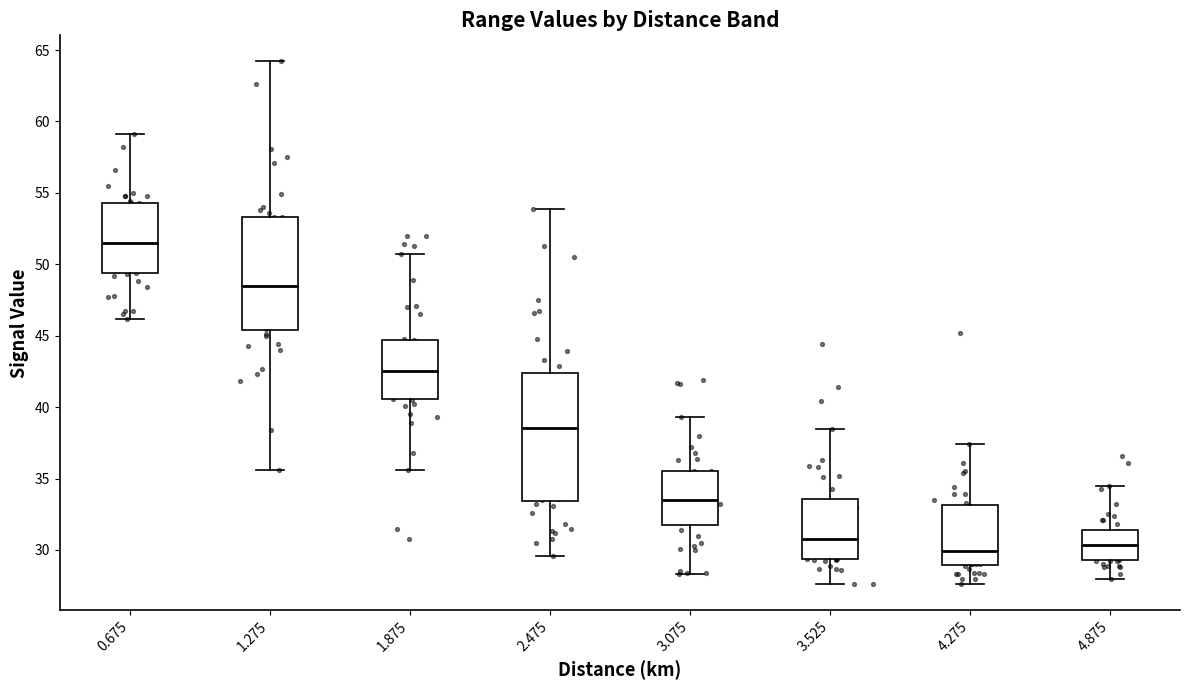

Reading left to right, transcribe this box plot: for each box, give where its median line is, the range the box spans, and where its two whiskers end, as read against the y-axis. The values are not printed on the chart, so give them approximately, as read against the axis.

0.675: median 51.5, box 49.5 to 54.5, whiskers 46.0 to 59.0
1.275: median 48.5, box 45.5 to 53.5, whiskers 35.5 to 64.0
1.875: median 42.5, box 40.5 to 44.5, whiskers 35.5 to 50.5
2.475: median 38.5, box 33.5 to 42.5, whiskers 29.5 to 54.0
3.075: median 33.5, box 32.0 to 35.5, whiskers 28.5 to 39.5
3.525: median 31.0, box 29.5 to 33.5, whiskers 27.5 to 38.5
4.275: median 30.0, box 29.0 to 33.0, whiskers 27.5 to 37.5
4.875: median 30.5, box 29.5 to 31.5, whiskers 28.0 to 34.5